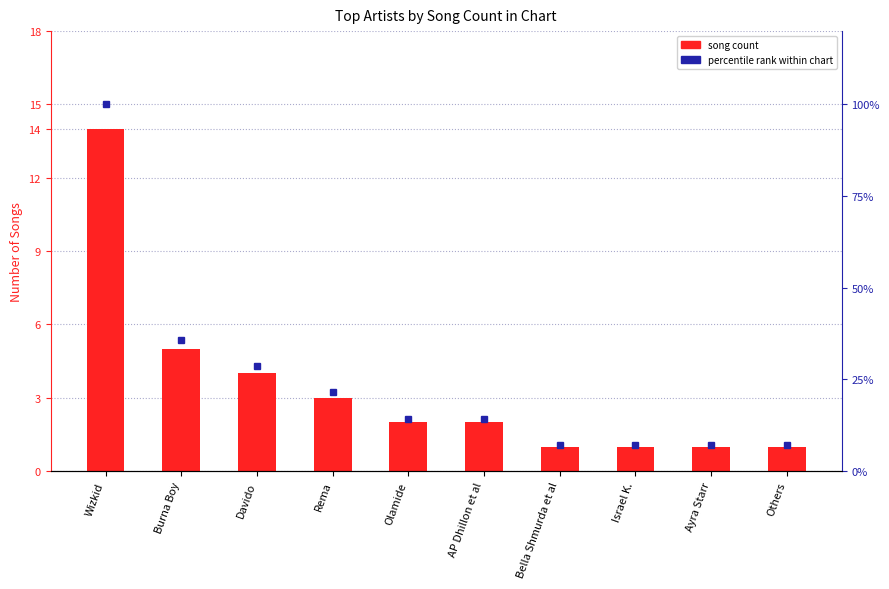

Reading left to right, extract all data points from this chart.

song count: Wizkid=14.0	Burna Boy=5.0	Davido=4.0	Rema=3.0	Olamide=2.0	AP Dhillon et al=2.0	Bella Shmurda et al=1.0	Israel K.=1.0	Ayra Starr=1.0	Others=1.0
percentile rank within chart: Wizkid=100.0	Burna Boy=35.7	Davido=28.6	Rema=21.4	Olamide=14.3	AP Dhillon et al=14.3	Bella Shmurda et al=7.1	Israel K.=7.1	Ayra Starr=7.1	Others=7.1